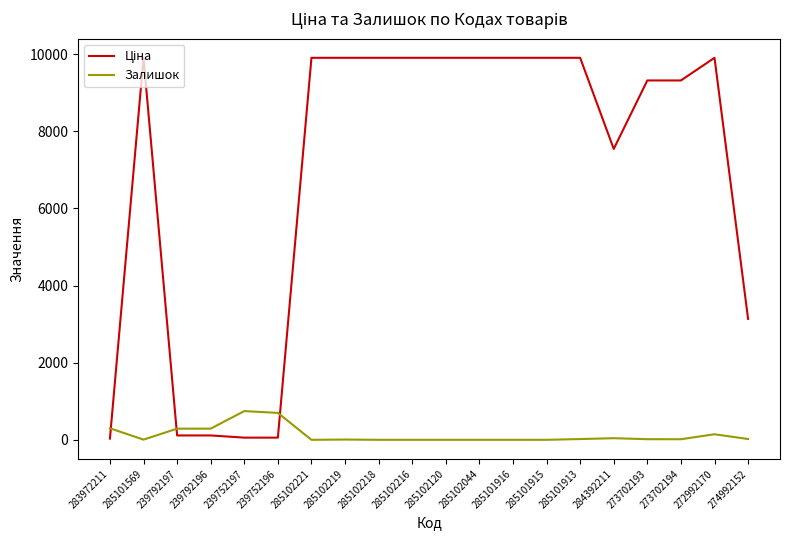

The Залишок series shows 20.0 at 285101913. True or false?

True